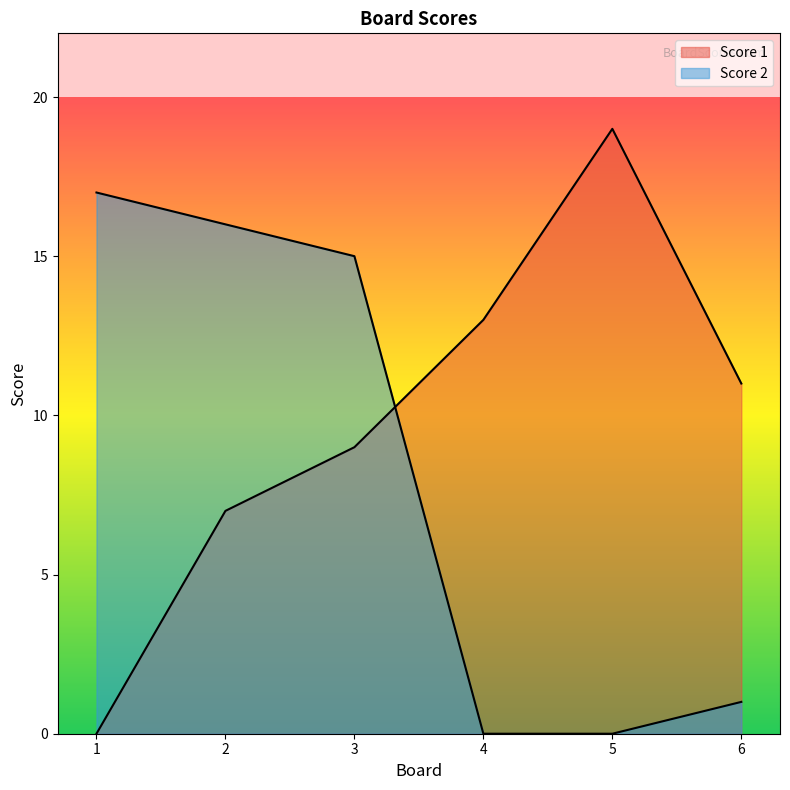

What is the value of the Score 1 point at the 4th from the left?

13